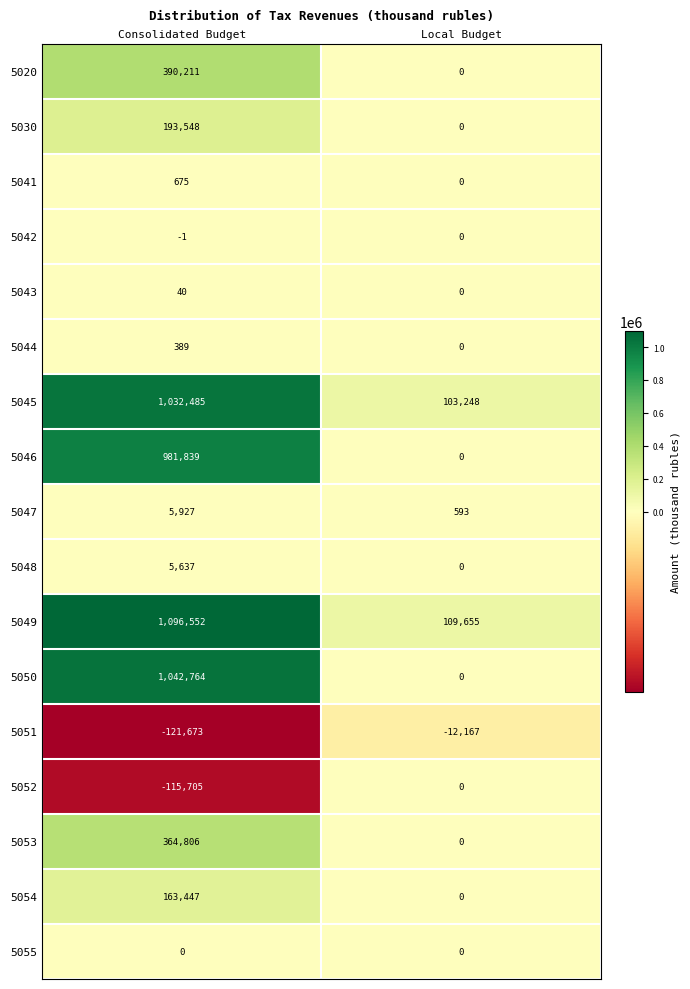

The 5020 series shows 390211 at Consolidated Budget. True or false?

True